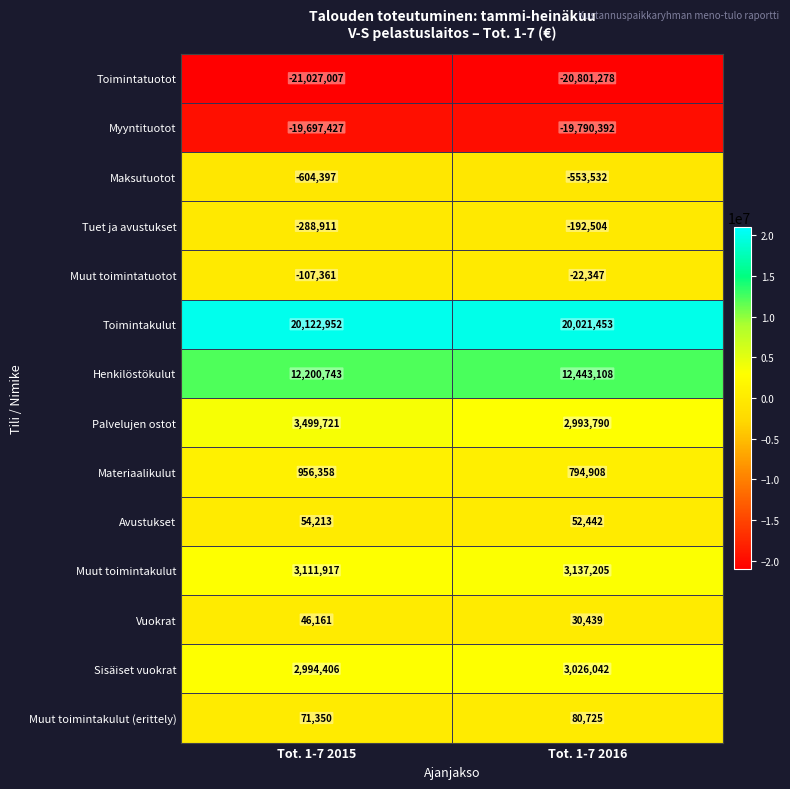

Which series has the largest range (max minus min)?

Palvelujen ostot